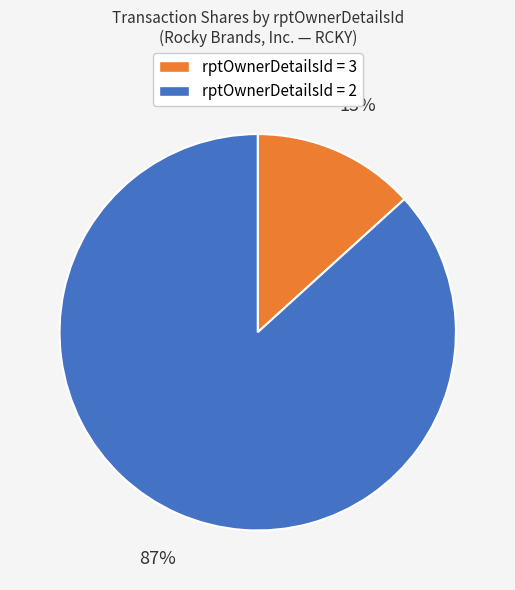

To the nearest percent, what is the average slice percentage?

50%